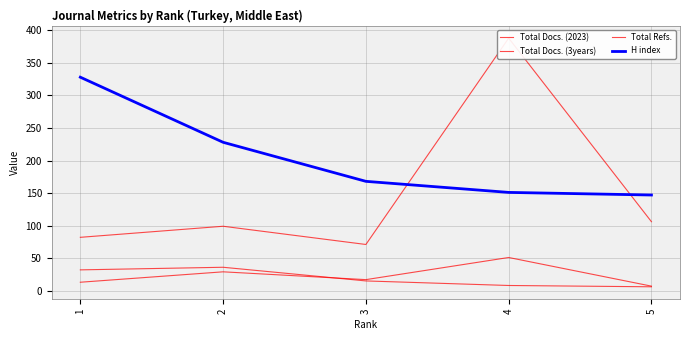

What is the difference between the Total Docs. (3years) values at 3 and 2?

12